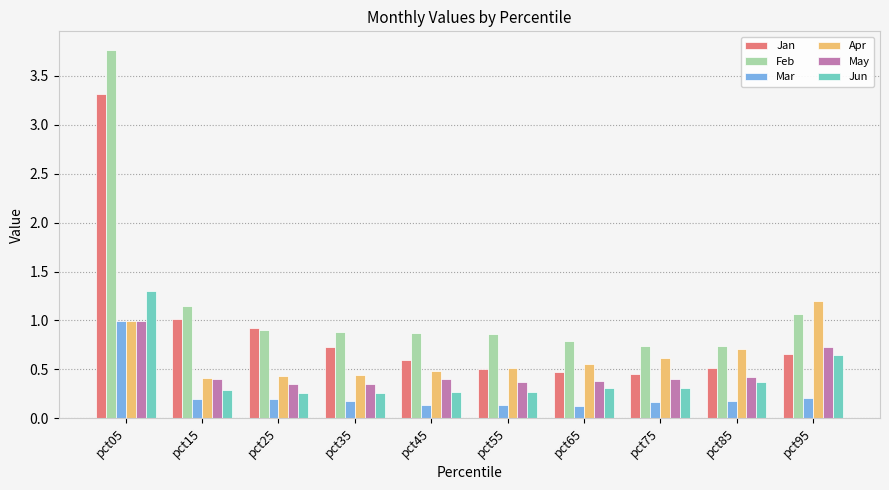

What is the sum of all Mar values?

2.5